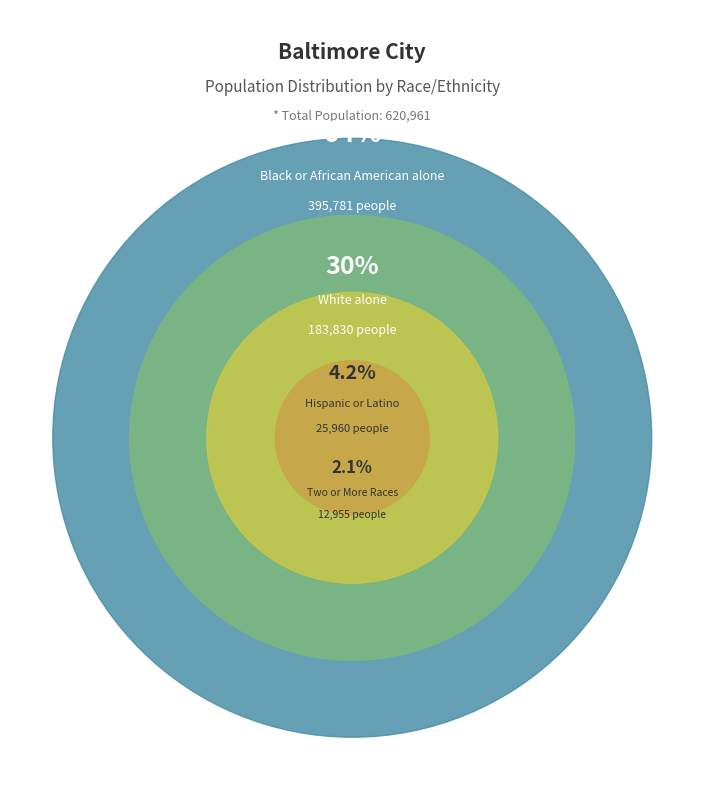

How much of the chart is everything except Two or More Races?

98.0%